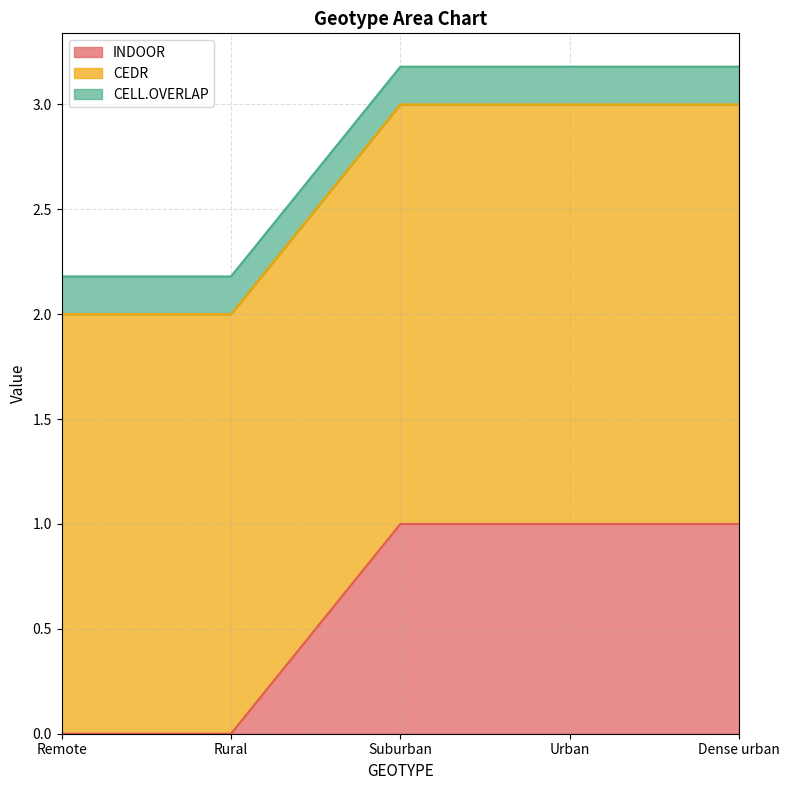

What is the difference between the highest and lowest values at Remote?

2.0